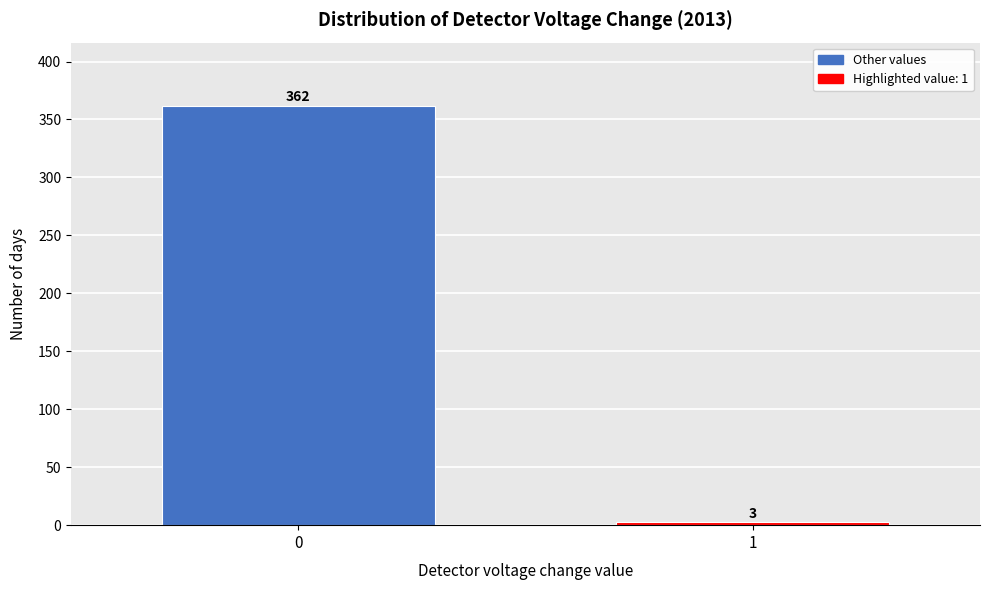

Reading left to right, extract all data points from this chart.

0=362	1=3